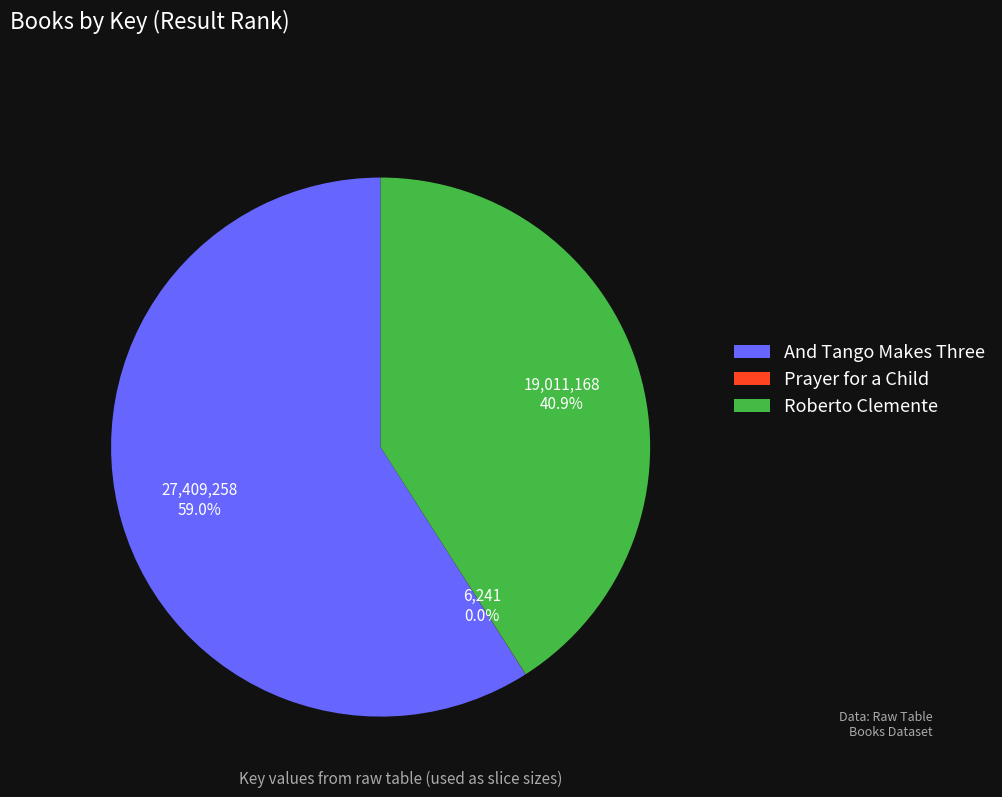

What percentage is the Roberto Clemente slice, to the nearest percent?

41%